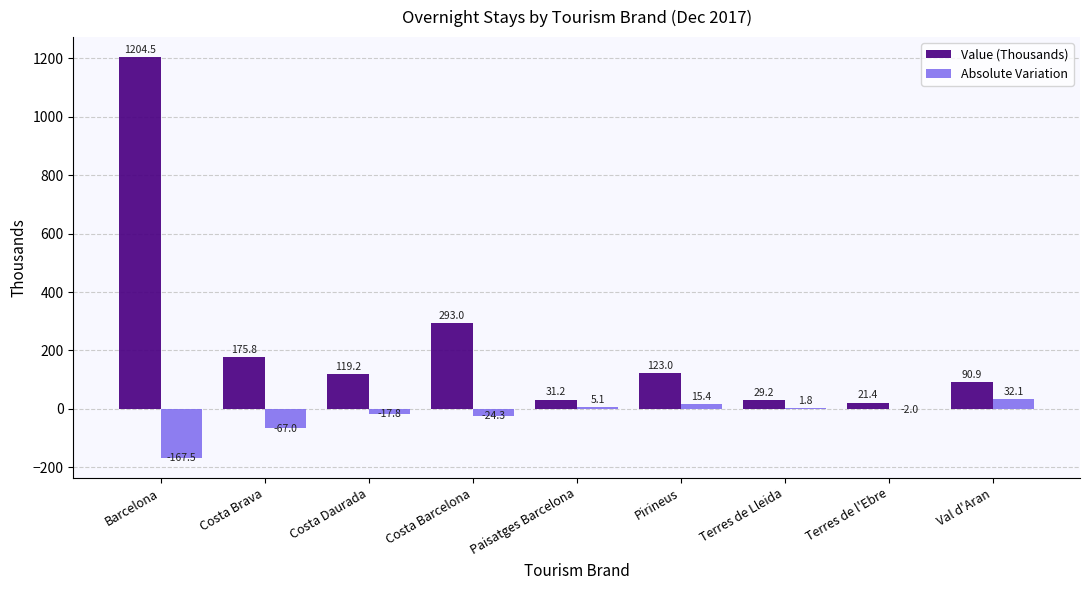

What is the sum of all Absolute Variation values?

-224.2